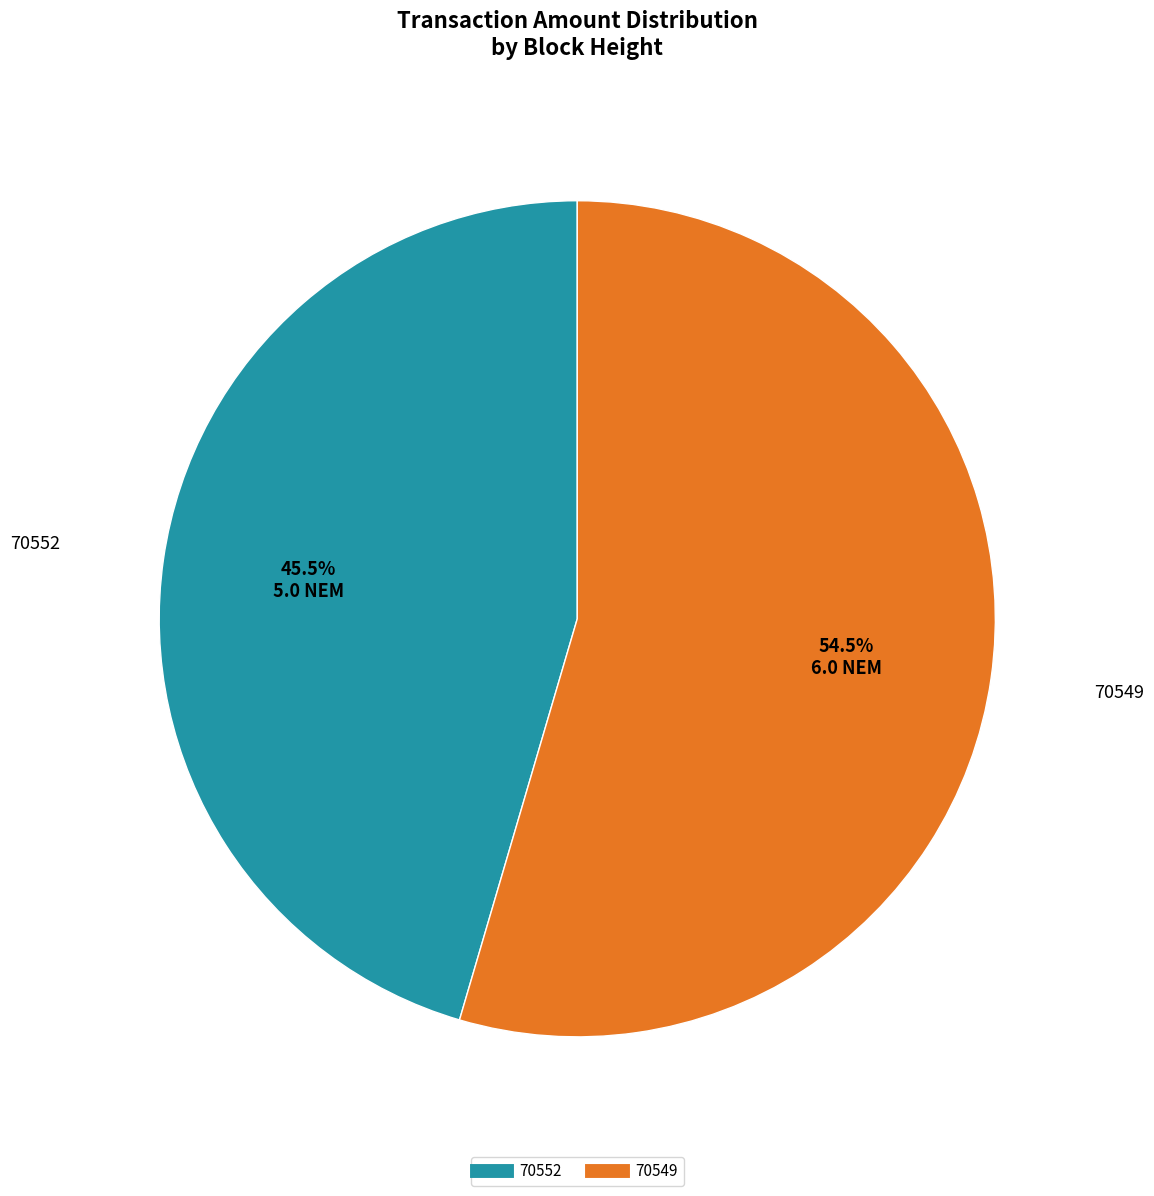

What percentage do 70552 and 70549 together represent?

100.0%